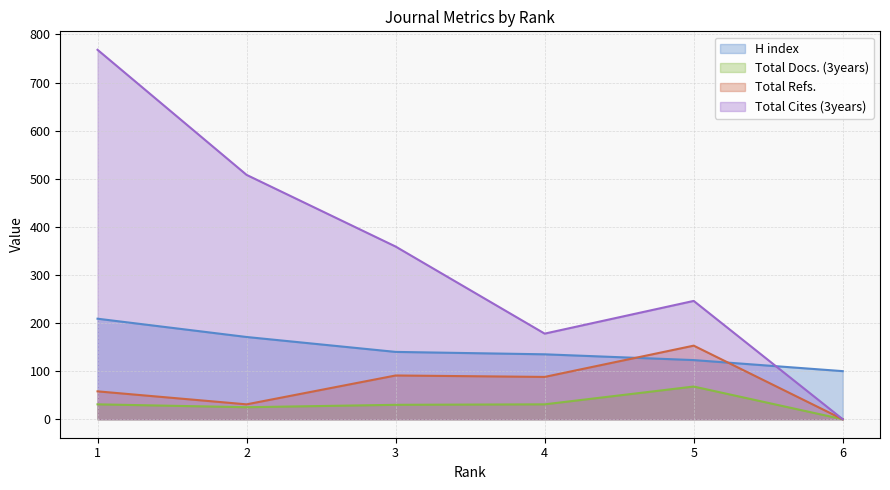

Which series has the widest spread of values?

Total Cites (3years)